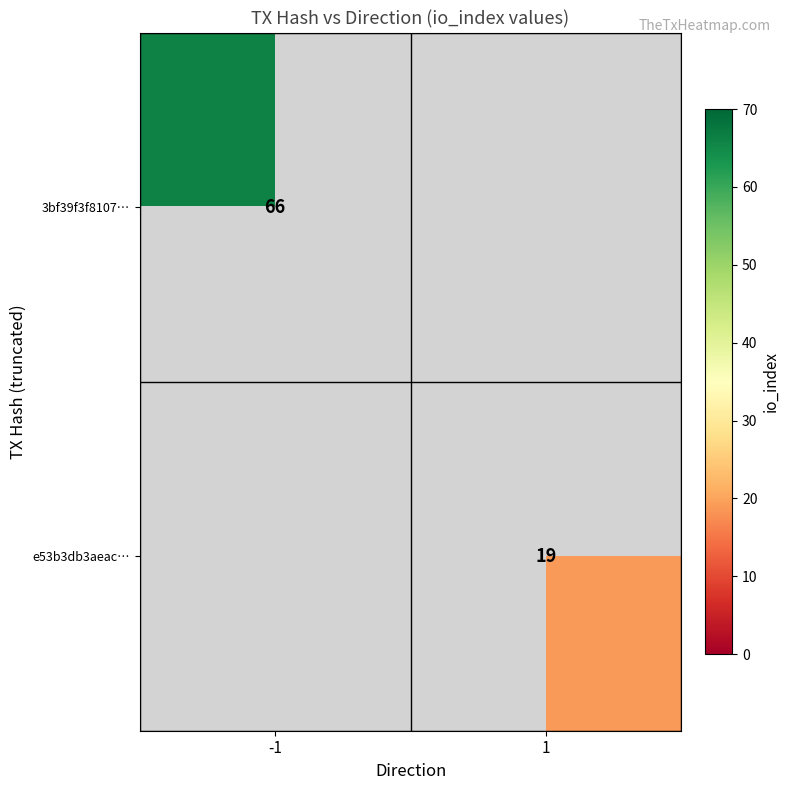

Is it true that e53b3db3aeac… equals 19 at 1?

True